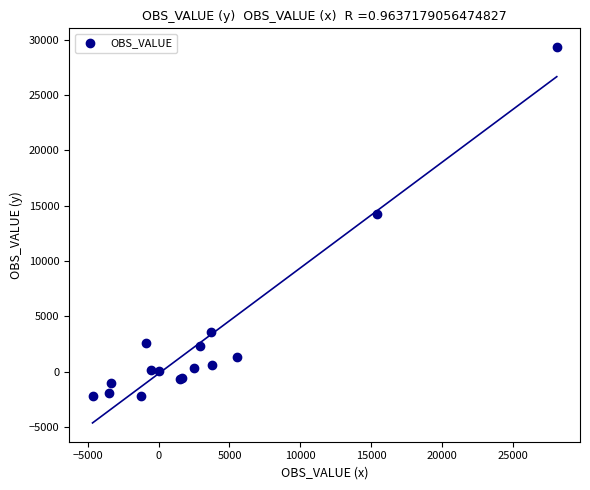

What Y value in the scatter plot is closest to 13549?

14236.3